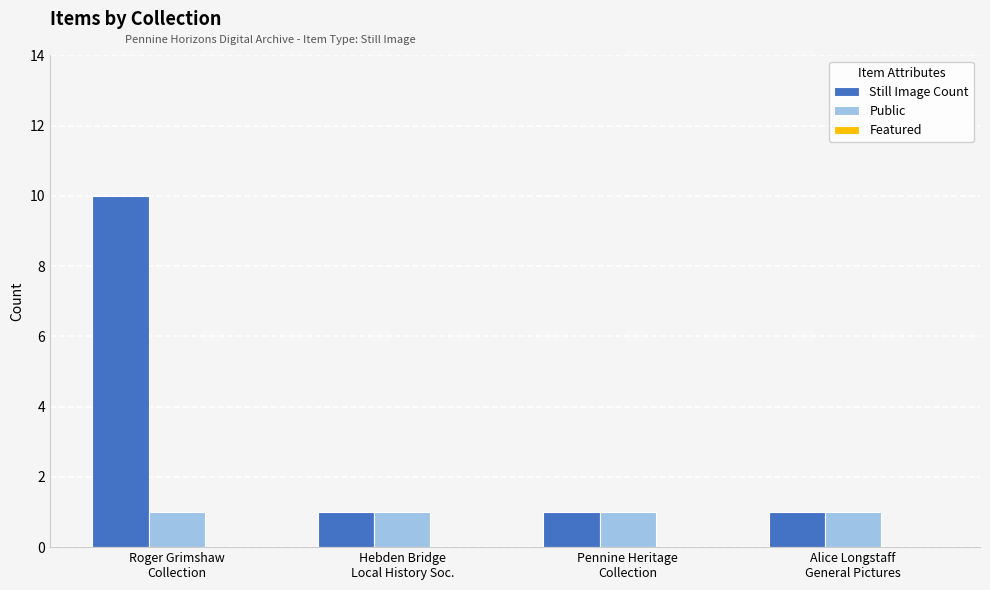

Rank the series by their average value, from lowest to highest.

Public, Still Image Count